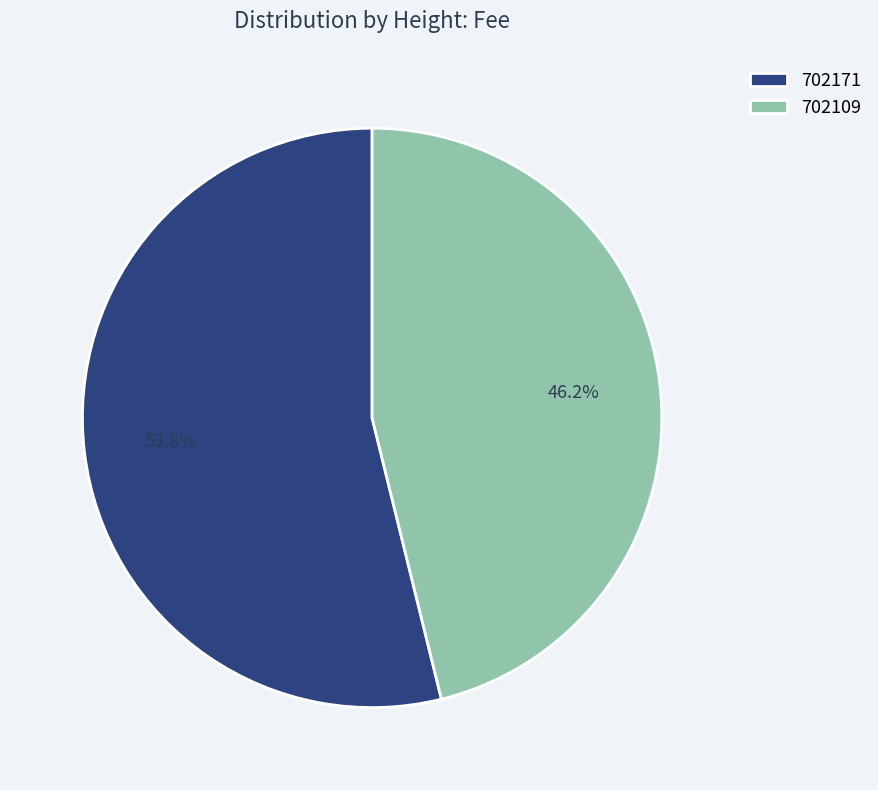

Which category has the smallest portion of the pie?

702109